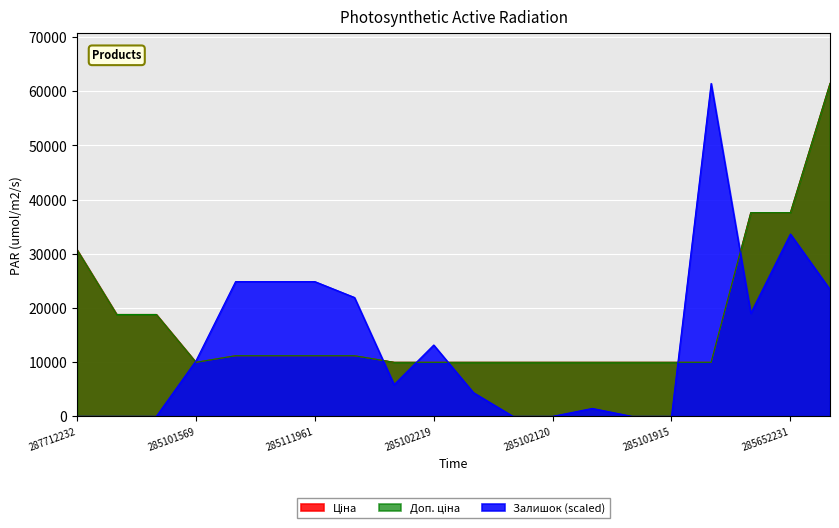

What is the total value across all series at 285101915?

19950.0